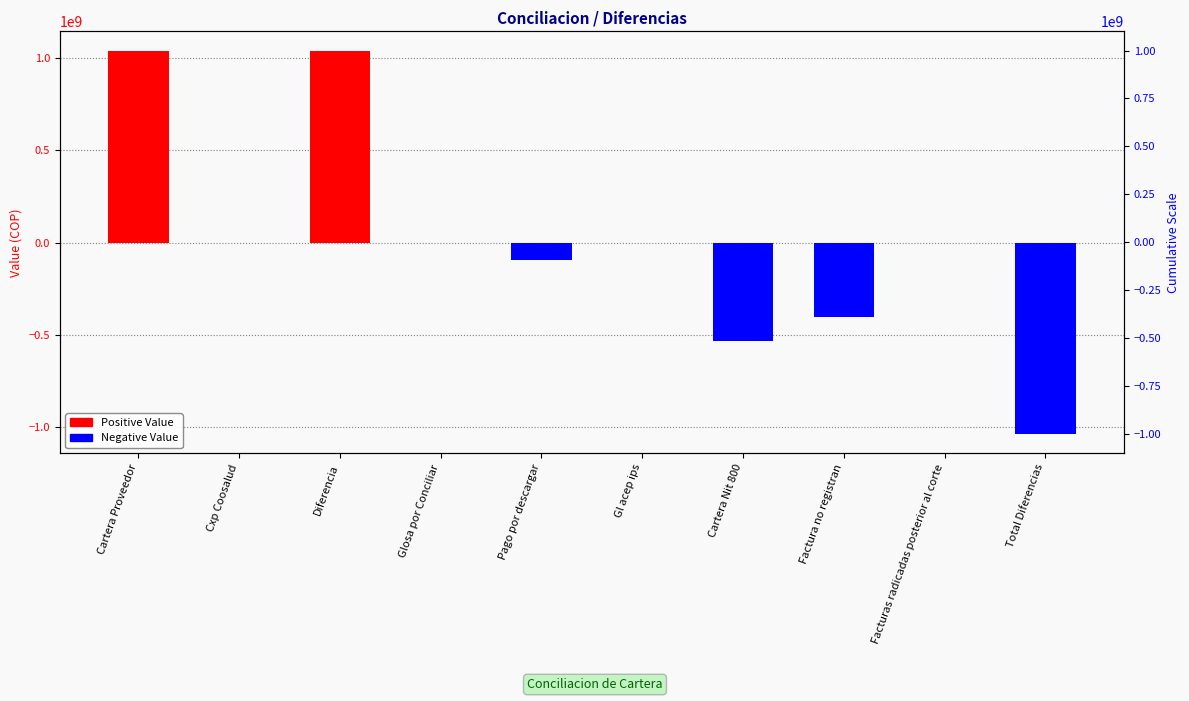

Which series has the largest total across all categories?

Positive Value